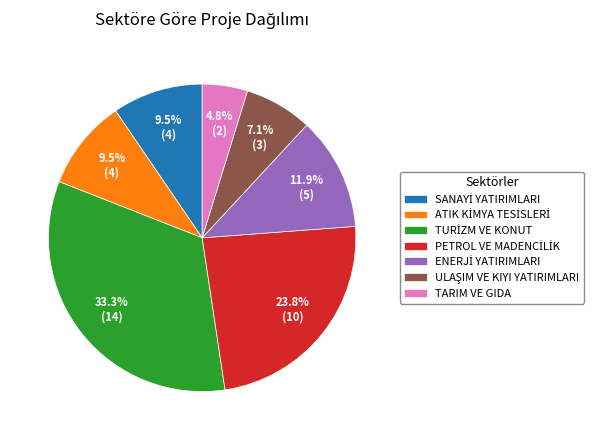

To the nearest percent, what is the average slice percentage?

14%